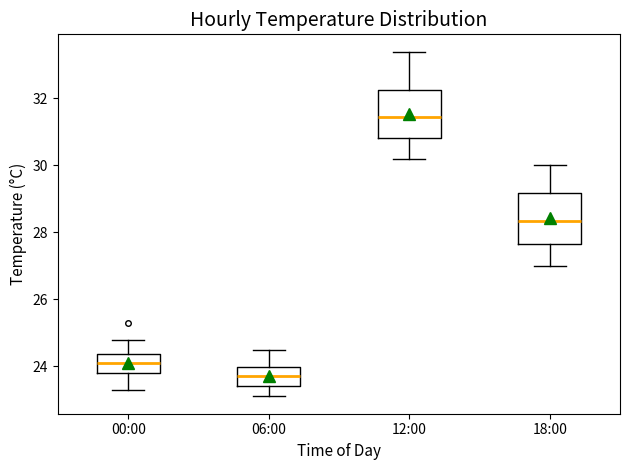

Reading left to right, read every box against the y-axis: the position of its median line, the range the box covers, and the ends of its whiskers. The values are not printed on the chart, so give them approximately, as read against the axis.

00:00: median 24.2, box 23.8 to 24.4, whiskers 23.4 to 24.8
06:00: median 23.8, box 23.4 to 24.0, whiskers 23.2 to 24.6
12:00: median 31.4, box 30.8 to 32.2, whiskers 30.2 to 33.4
18:00: median 28.4, box 27.6 to 29.2, whiskers 27.0 to 30.0